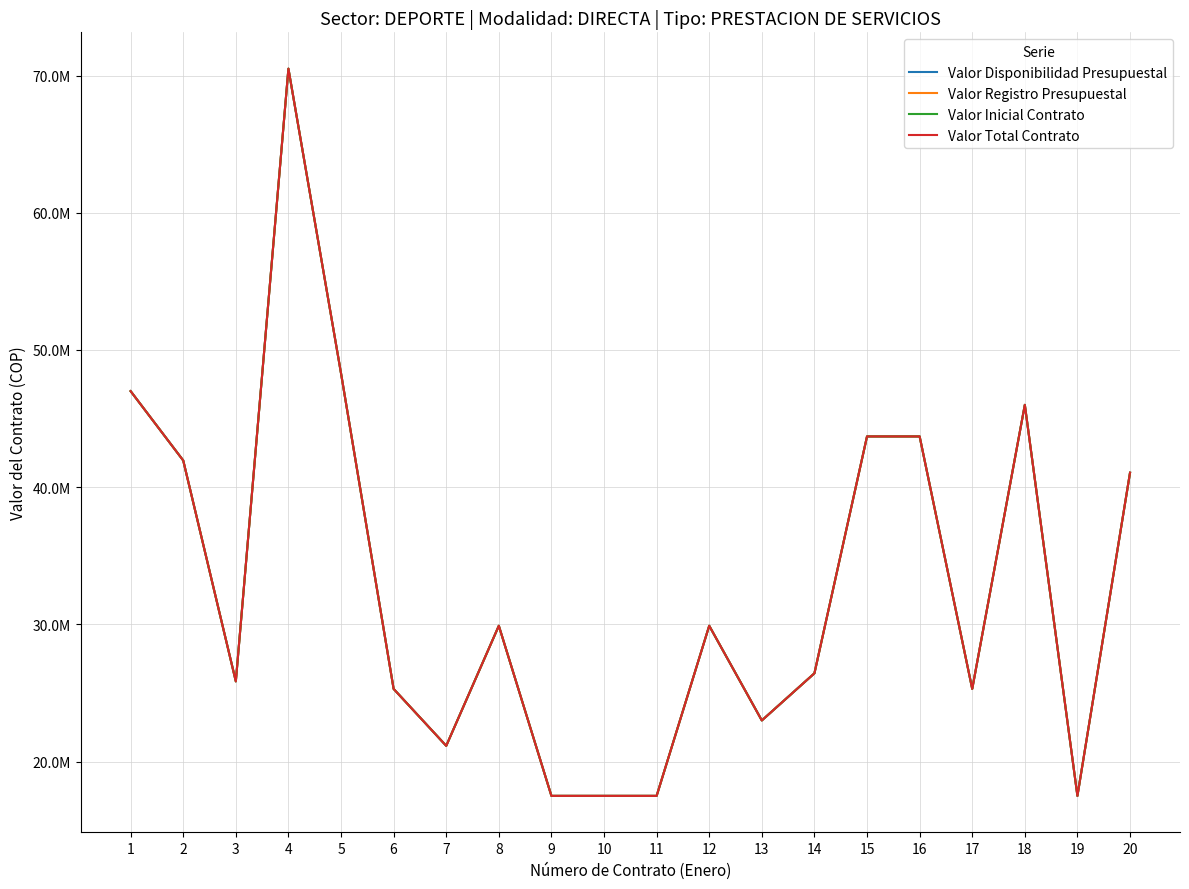

Reading left to right, extract all data points from this chart.

Valor Disponibilidad Presupuestal: 47000000	41947500	25850000	70500000	48300000	25300000	21150000	29900000	17503000	17503000	17503000	29900000	23000000	26437500	43700000	43700000	25300000	46000000	17503000	41055000
Valor Registro Presupuestal: 47000000	41947500	25850000	70500000	48300000	25300000	21150000	29900000	17503000	17503000	17503000	29900000	23000000	26437500	43700000	43700000	25300000	46000000	17503000	41055000
Valor Inicial Contrato: 47000000	41947500	25850000	70500000	48300000	25300000	21150000	29900000	17503000	17503000	17503000	29900000	23000000	26437500	43700000	43700000	25300000	46000000	17503000	41055000
Valor Total Contrato: 47000000	41947500	25850000	70500000	48300000	25300000	21150000	29900000	17503000	17503000	17503000	29900000	23000000	26437500	43700000	43700000	25300000	46000000	17503000	41055000